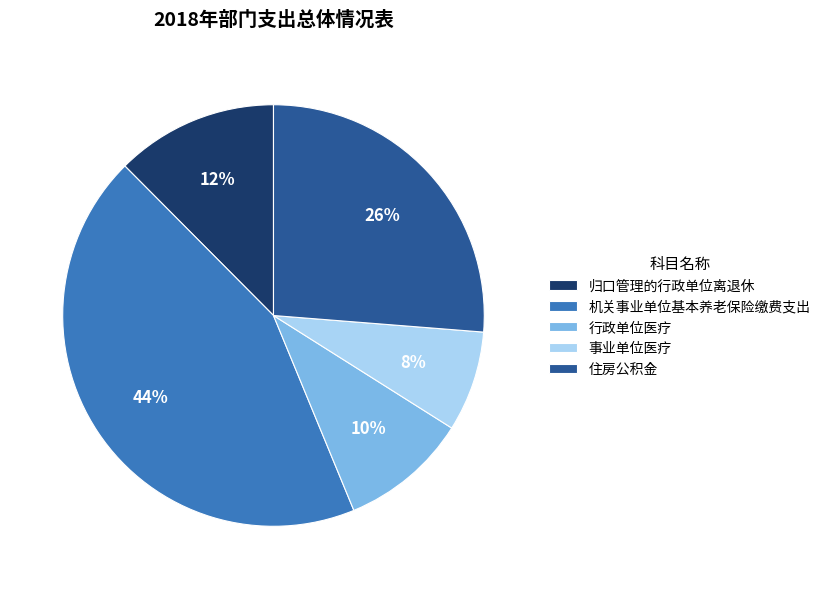

Is there any slice that represents more than half of the pie?

No